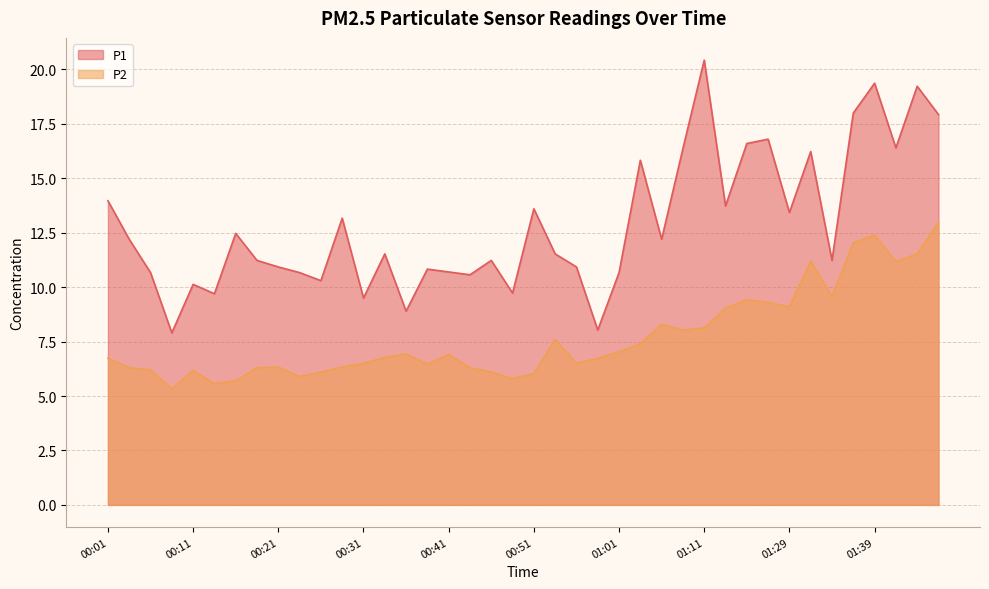

How many categories are shown in the chart?

40